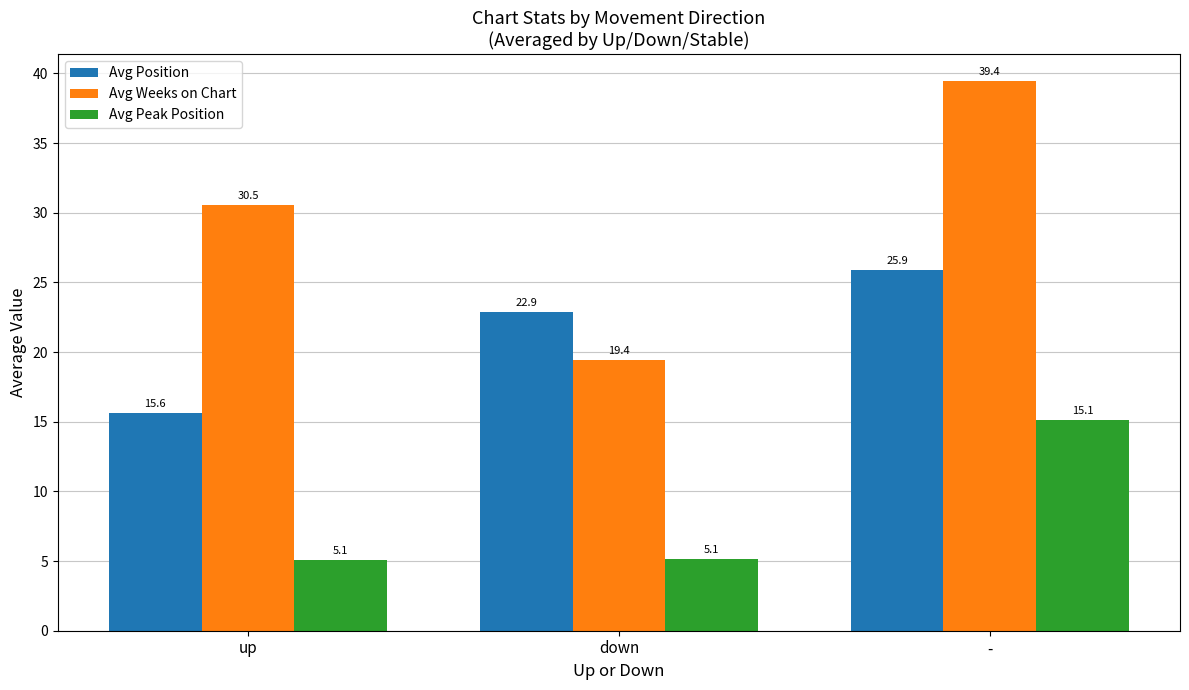

What is the difference between the highest and lowest values at up?

25.5